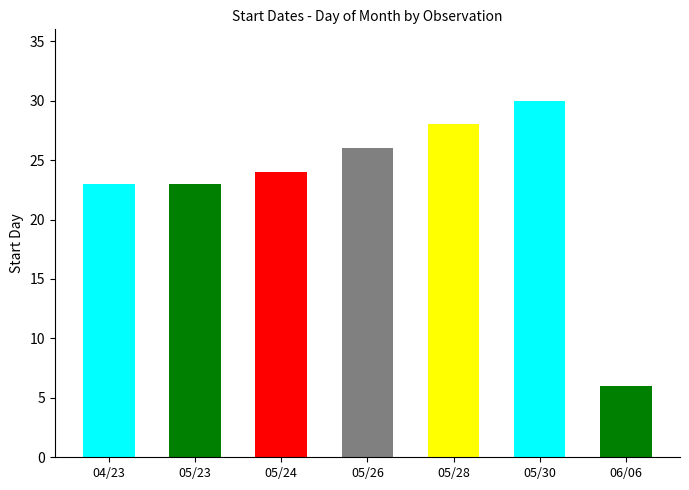

Approximately how many times larger is the value at 05/24 compared to 06/06?

4.0